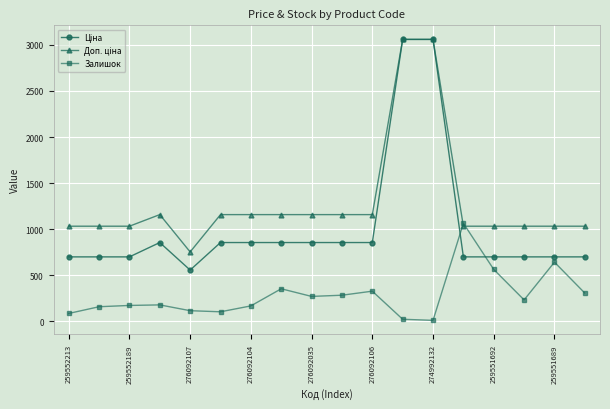

What is the maximum value for Залишок?

1063.0